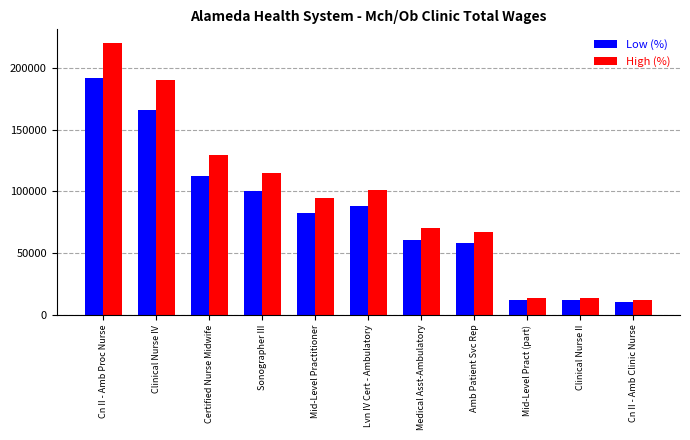

What is the total value across all series at Mid-Level Practitioner?

176895.2